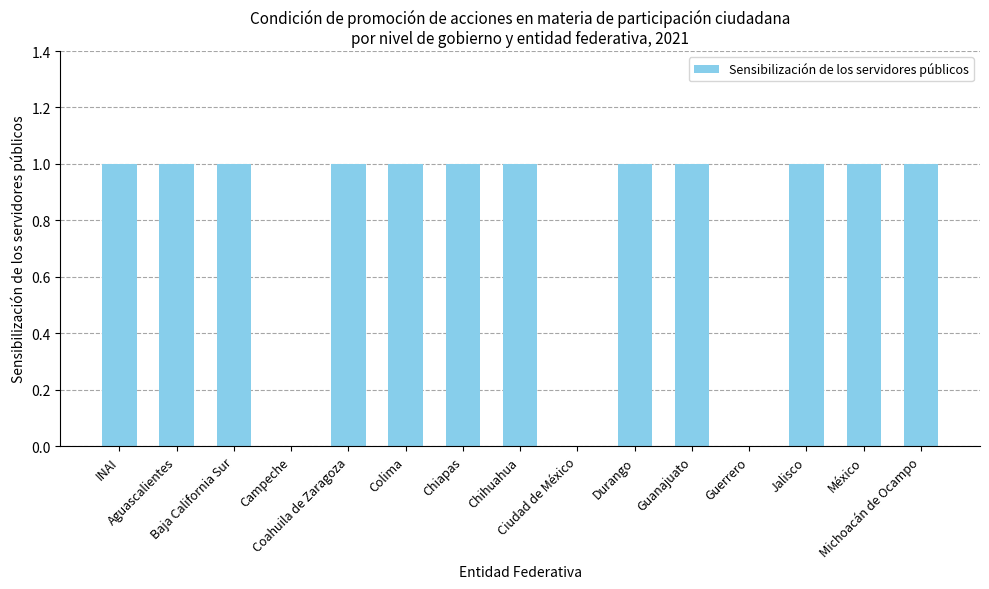

Approximately how many times larger is the value at México compared to Aguascalientes?

1.0